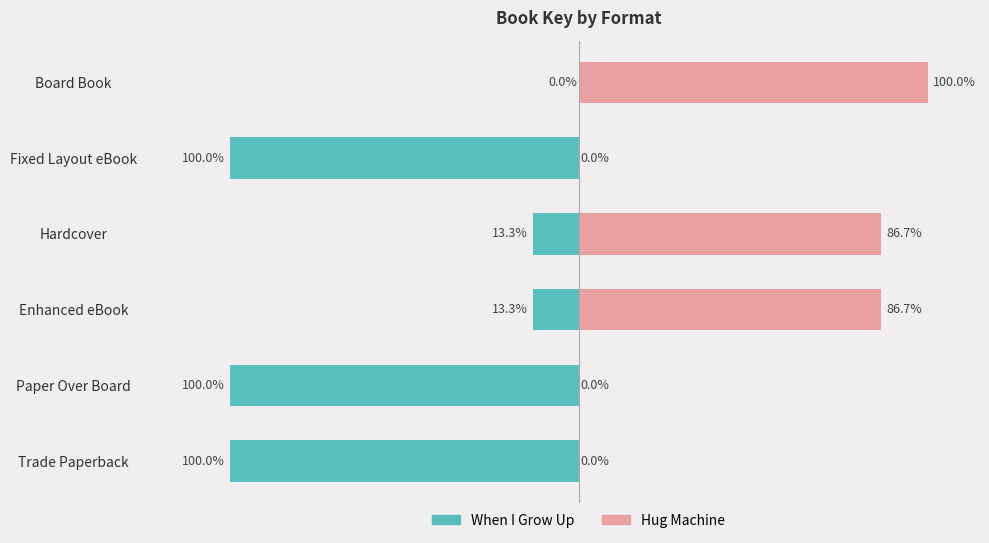

How many bars are there in total?

12